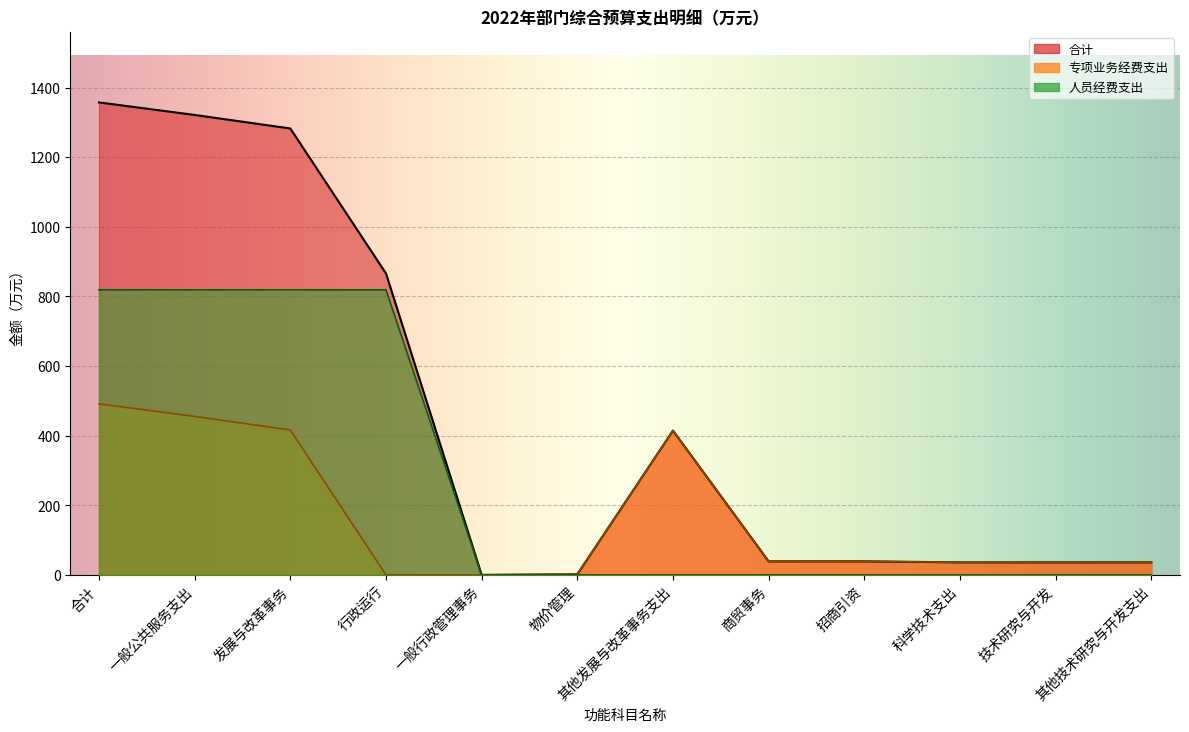

Rank the categories by 专项业务经费支出 value from highest to lowest.

合计, 一般公共服务支出, 发展与改革事务, 其他发展与改革事务支出, 商贸事务, 招商引资, 科学技术支出, 技术研究与开发, 其他技术研究与开发支出, 物价管理, 行政运行, 一般行政管理事务